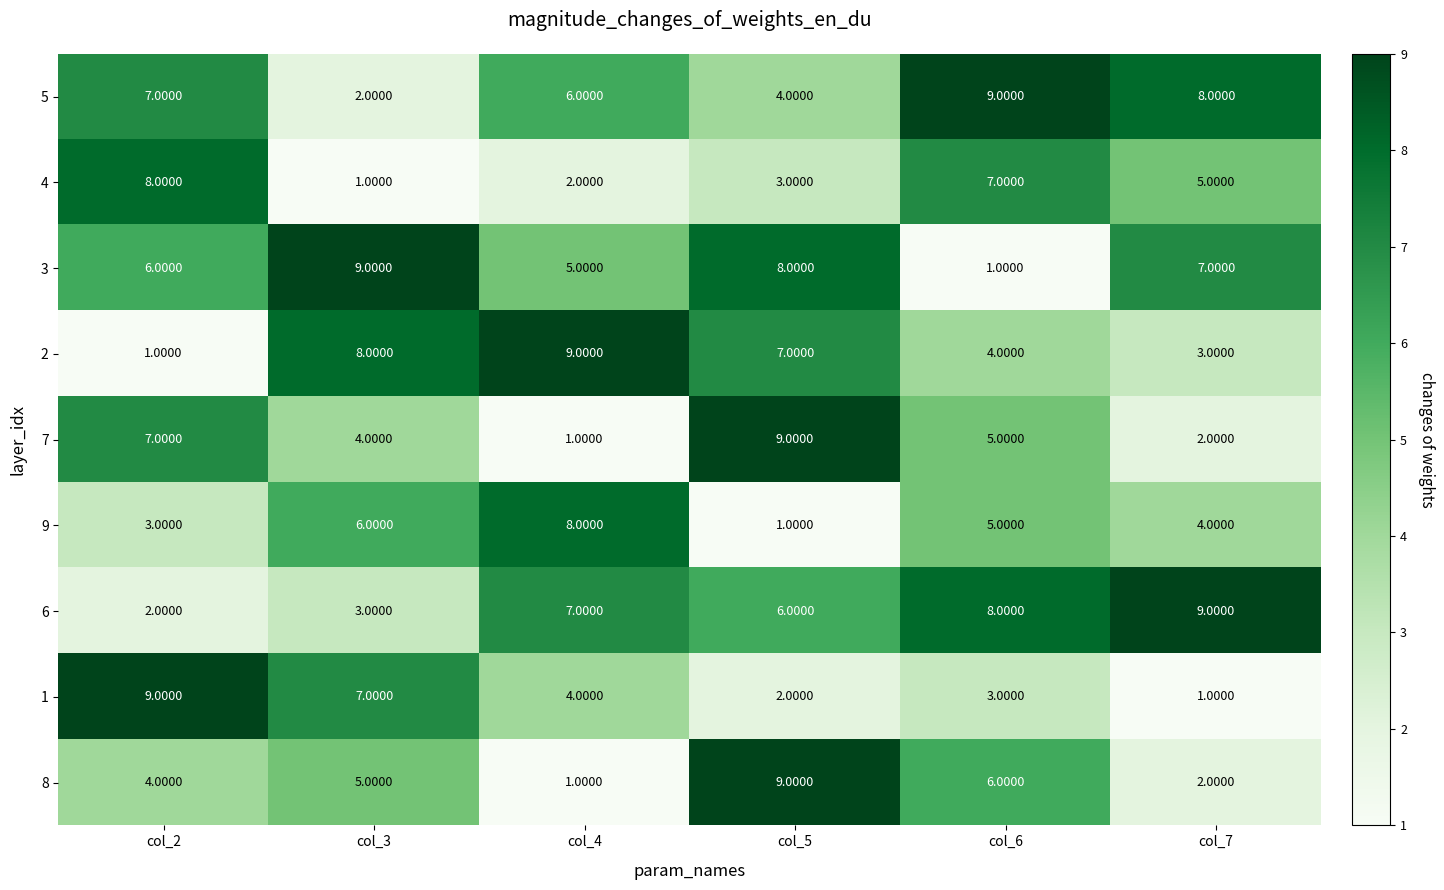

What is the difference between the highest and lowest values at col_6?

8